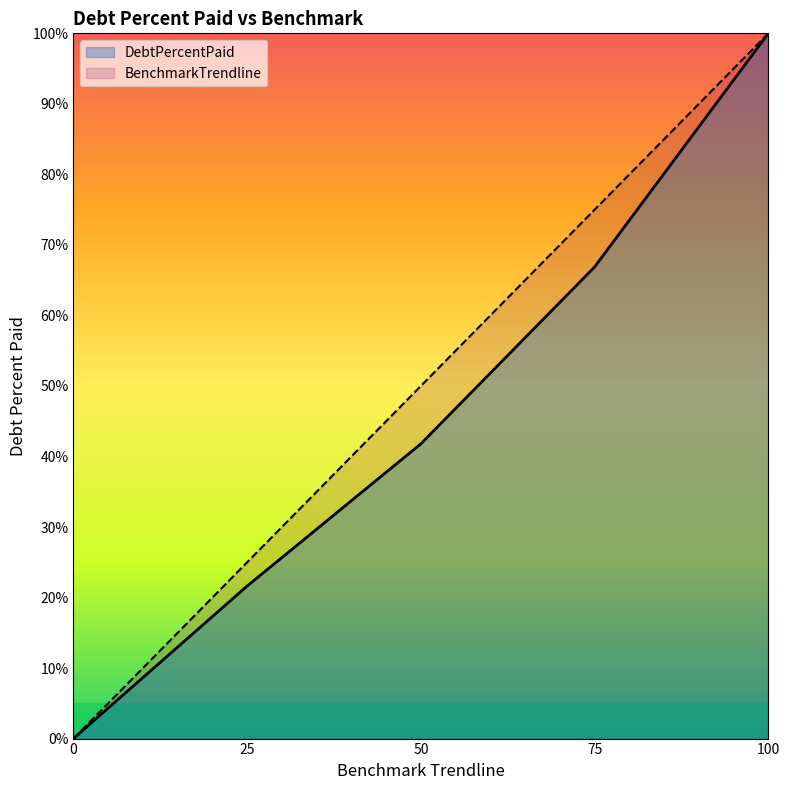

How many values in BenchmarkTrendline are above zero?

4